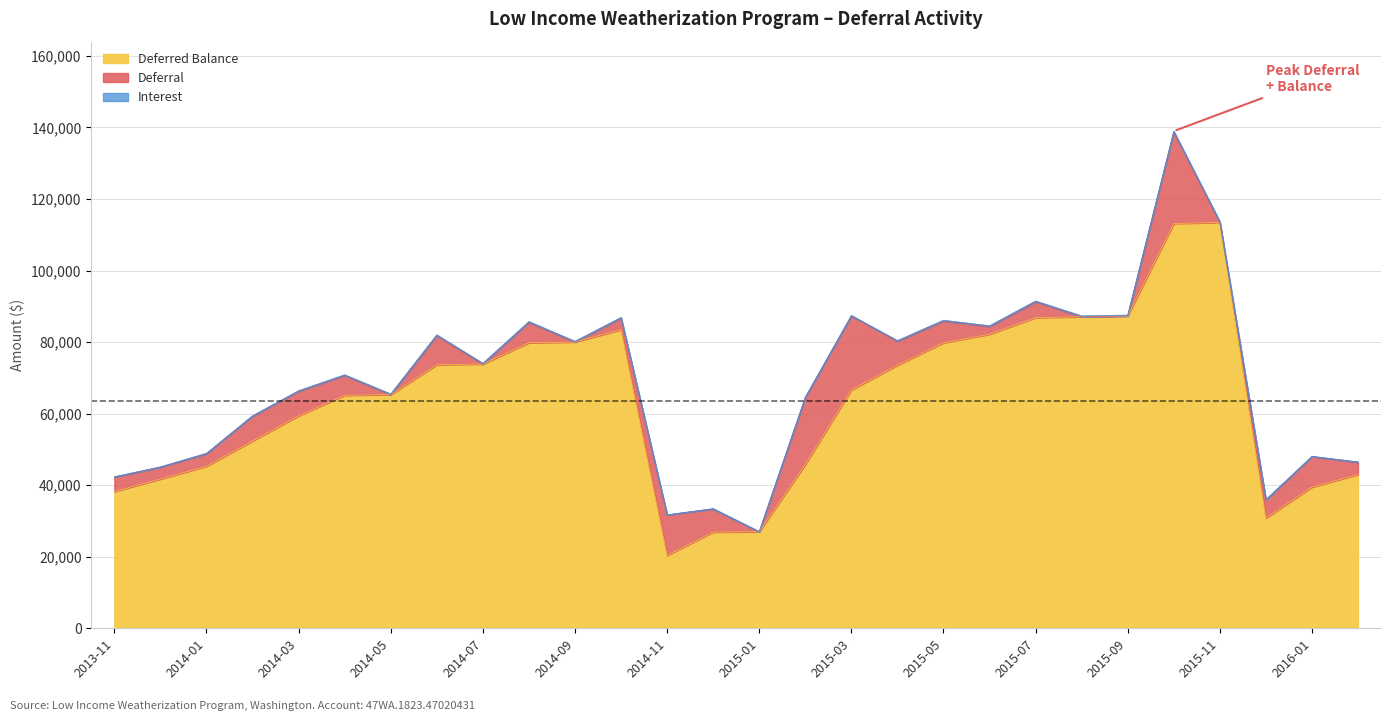

What is the highest value of the Deferred Balance series?

113449.7